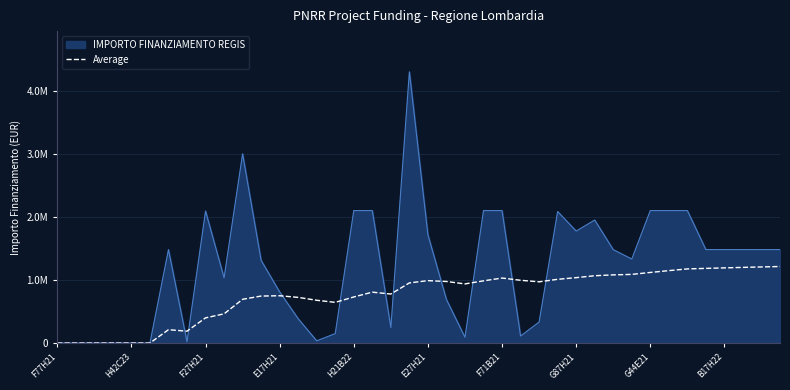

Is this an area chart (filled region under the line)?

Yes